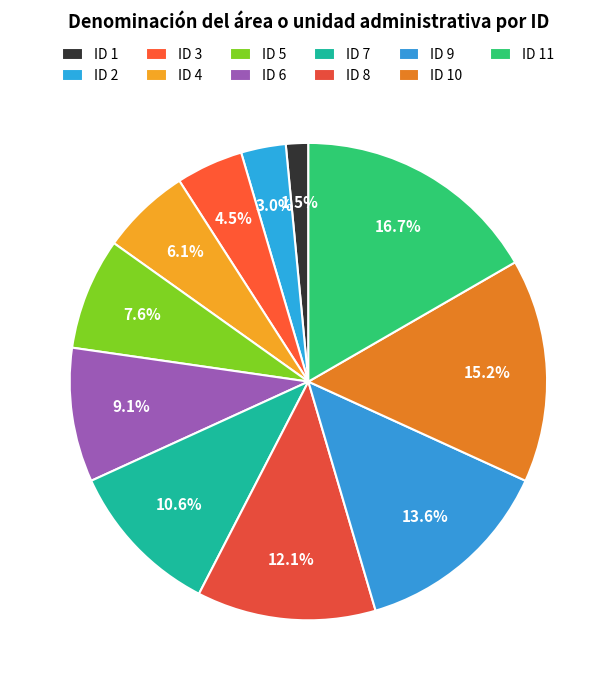

How many slices are in this pie chart?

11